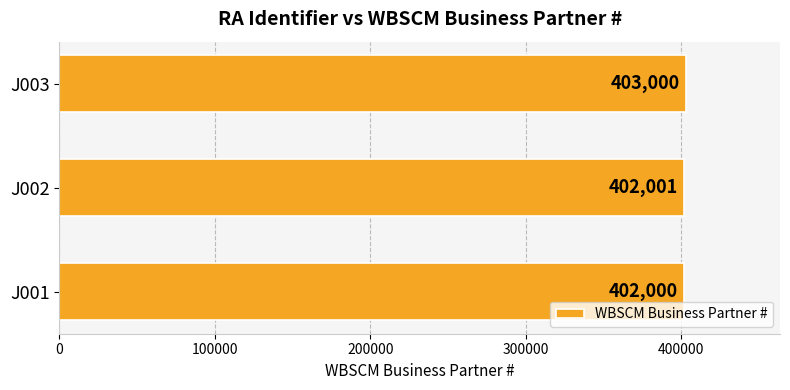

Reading bottom to top, transcribe all the data shown in this chart.

402000	402001	403000